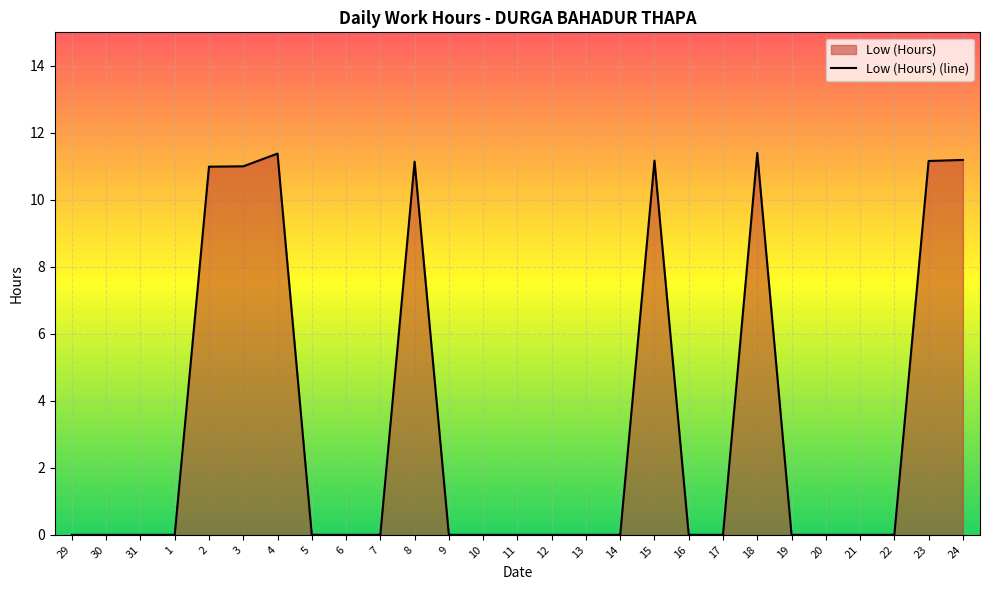

Reading right to left, what are all the values shown in this chart?

11.2	11.2	0.0	0.0	0.0	0.0	11.4	0.0	0.0	11.2	0.0	0.0	0.0	0.0	0.0	0.0	11.1	0.0	0.0	0.0	11.4	11.0	11.0	0.0	0.0	0.0	0.0